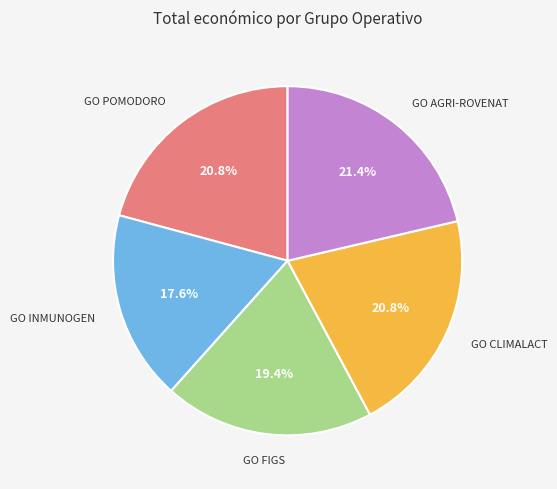

How many slices are in this pie chart?

5